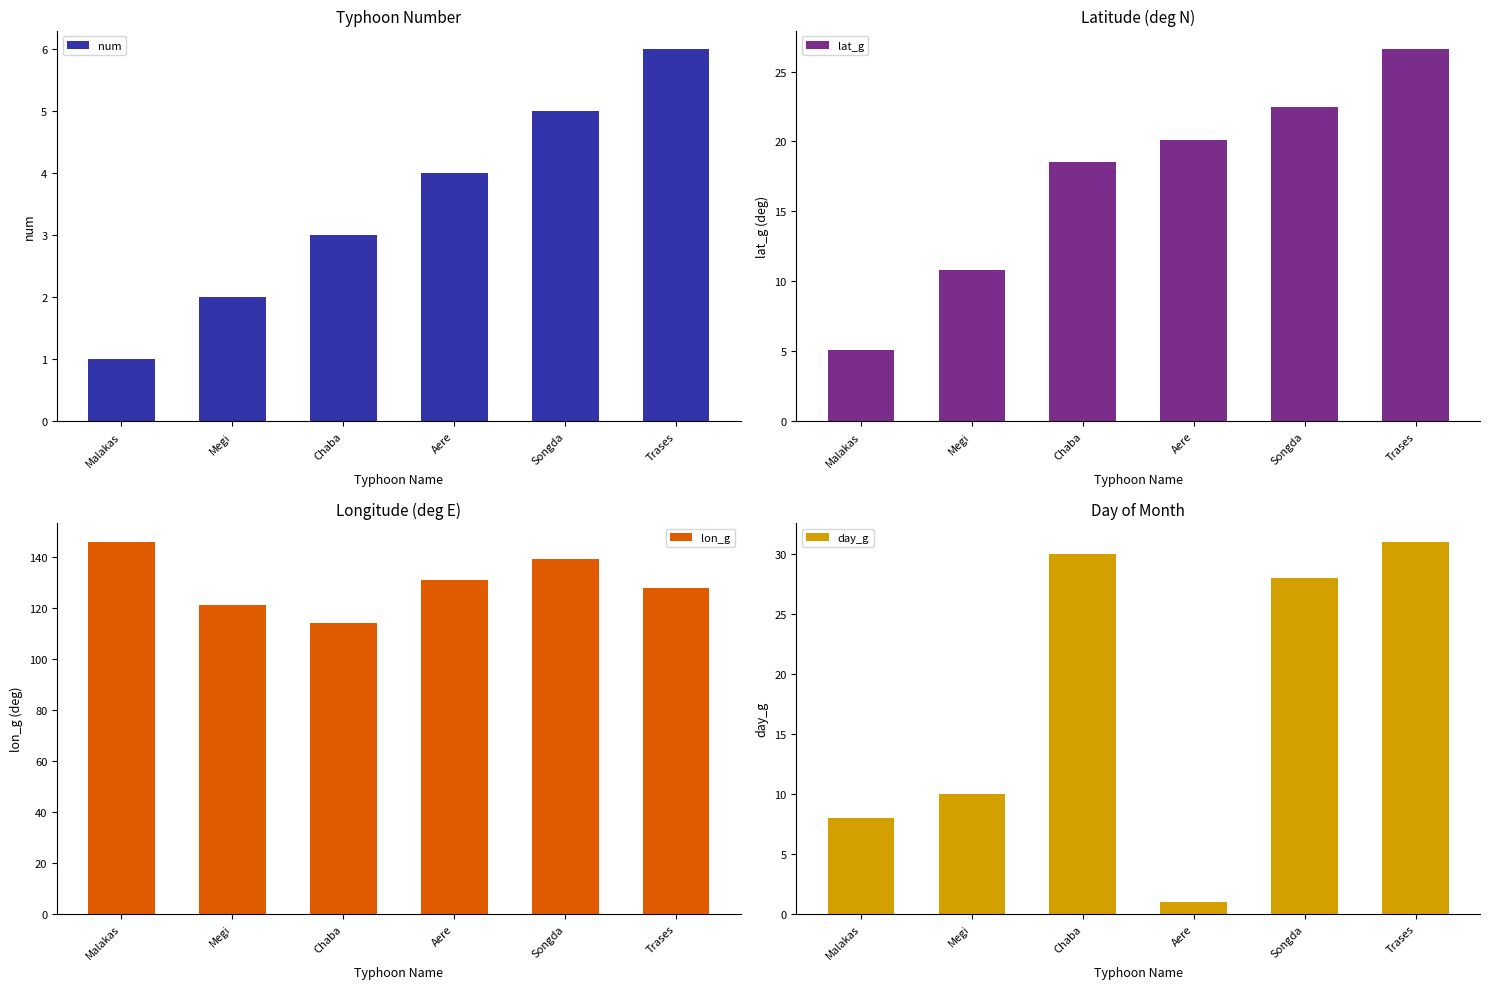

True or false: lon_g has a value of 216.0 at Aere.

False